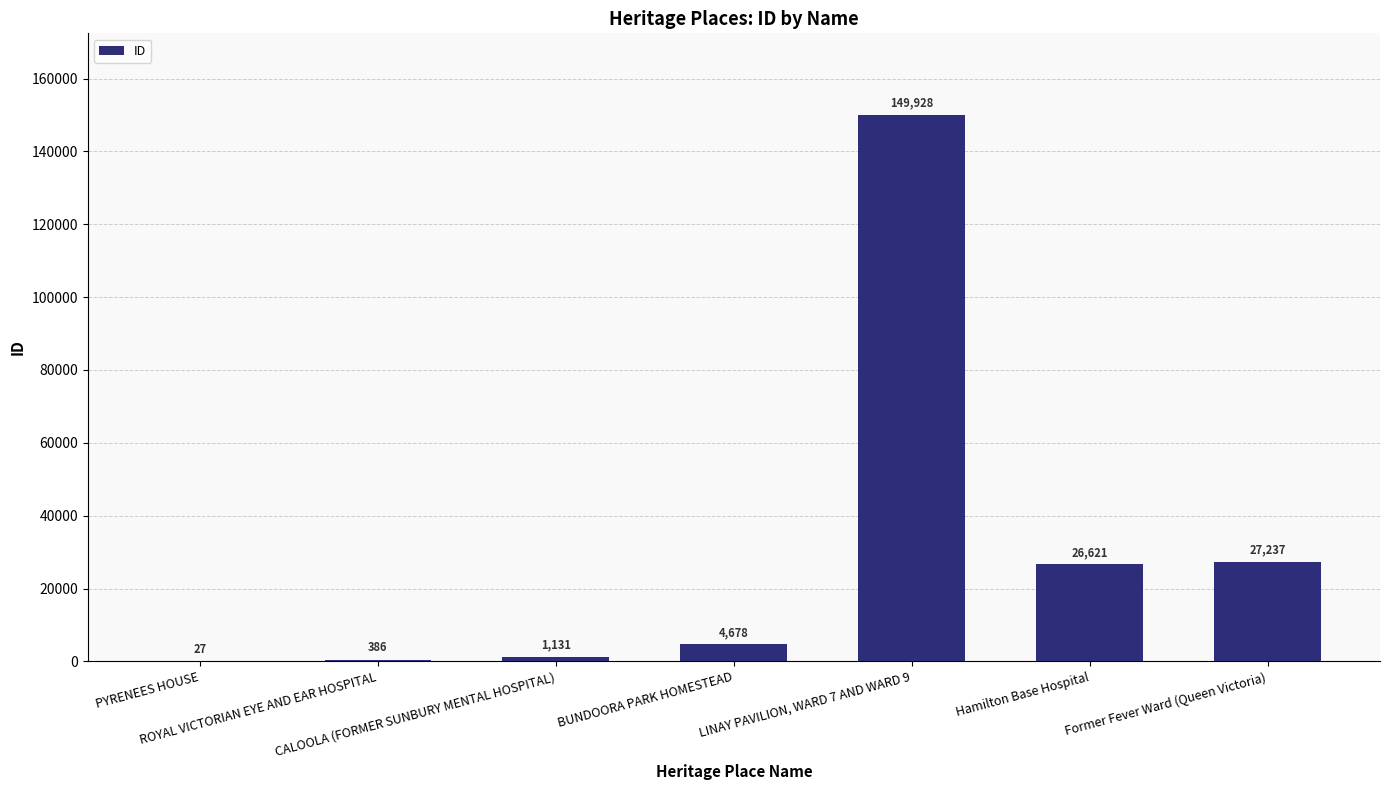

What is the greatest value displayed?

149928